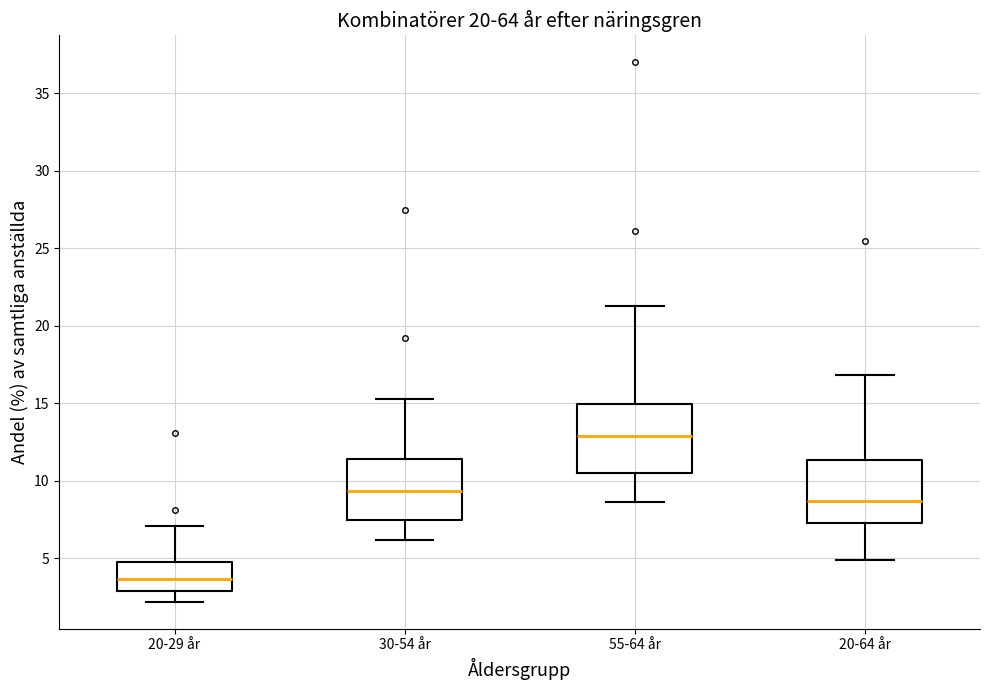

Reading left to right, read every box against the y-axis: the position of its median line, the range the box covers, and the ends of its whiskers. The values are not printed on the chart, so give them approximately, as read against the axis.

20-29 år: median 3.5, box 3.0 to 5.0, whiskers 2.0 to 7.0
30-54 år: median 9.5, box 7.5 to 11.5, whiskers 6.0 to 15.5
55-64 år: median 13.0, box 10.5 to 15.0, whiskers 8.5 to 21.5
20-64 år: median 8.5, box 7.5 to 11.5, whiskers 5.0 to 17.0